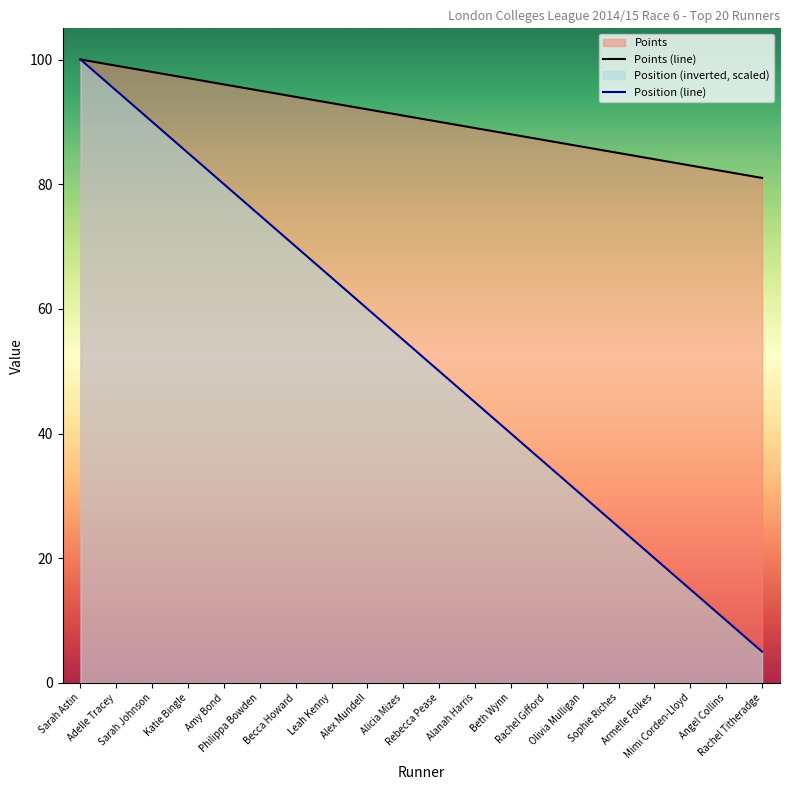

Between Philippa Bowden and Becca Howard, which is larger?

Philippa Bowden